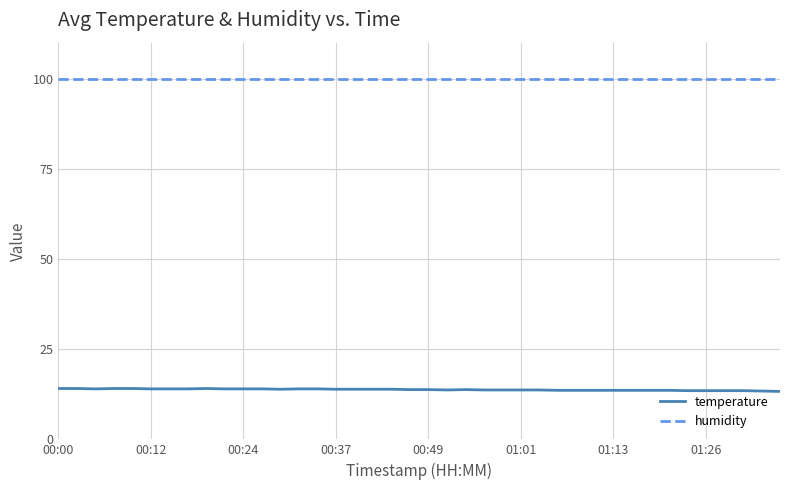

Which series has the largest total across all categories?

humidity